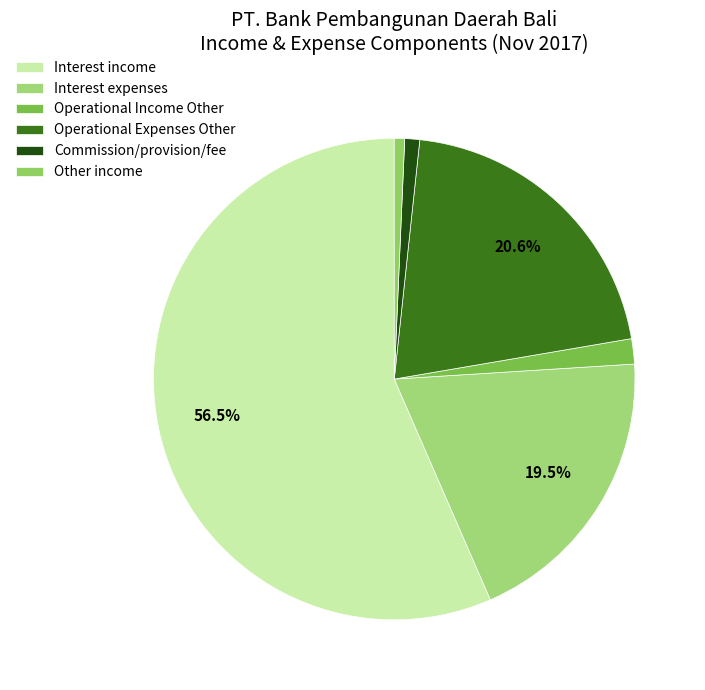

Count the number of slices in the pie.

6